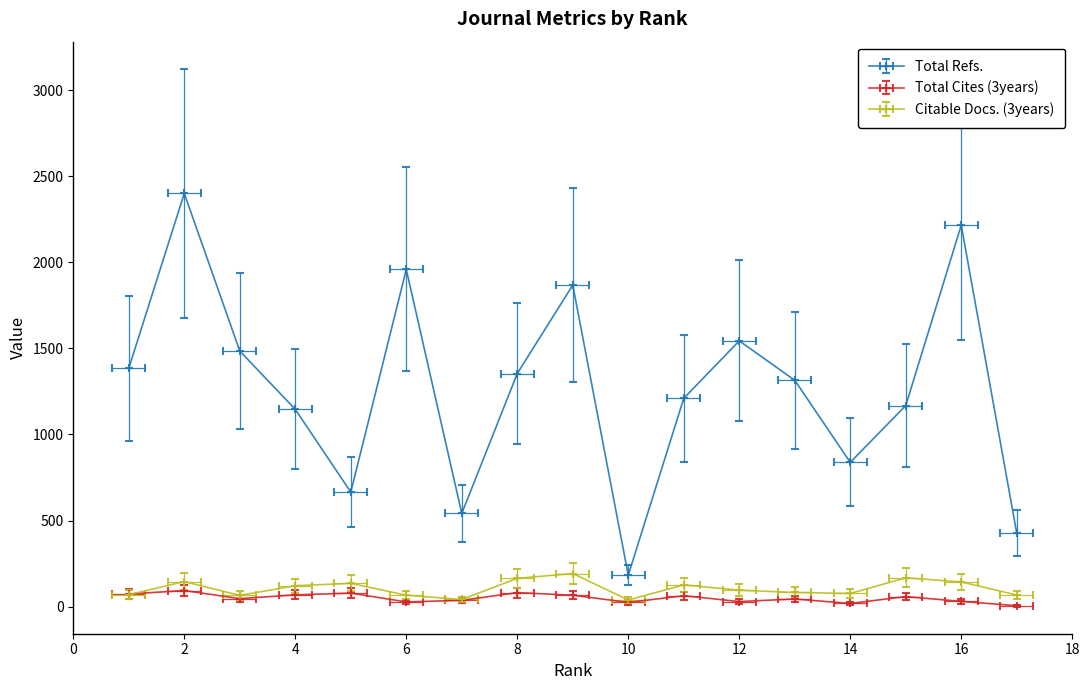

What is the difference between the second highest and minimum values in the Citable Docs. (3years) series?

129